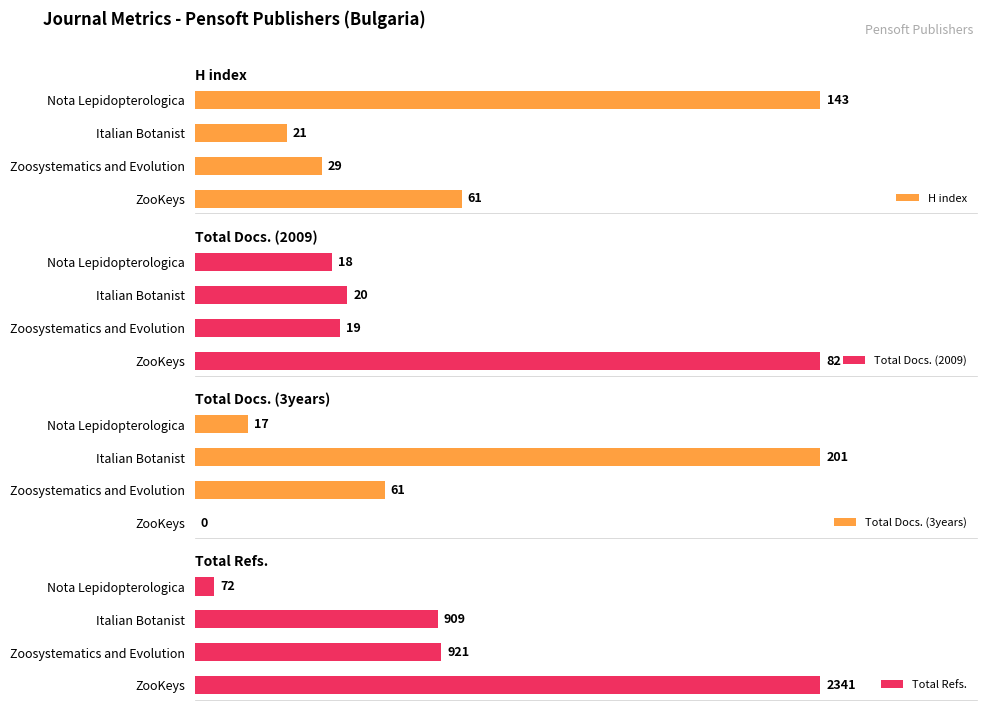

Does the chart contain stacked bars?

No